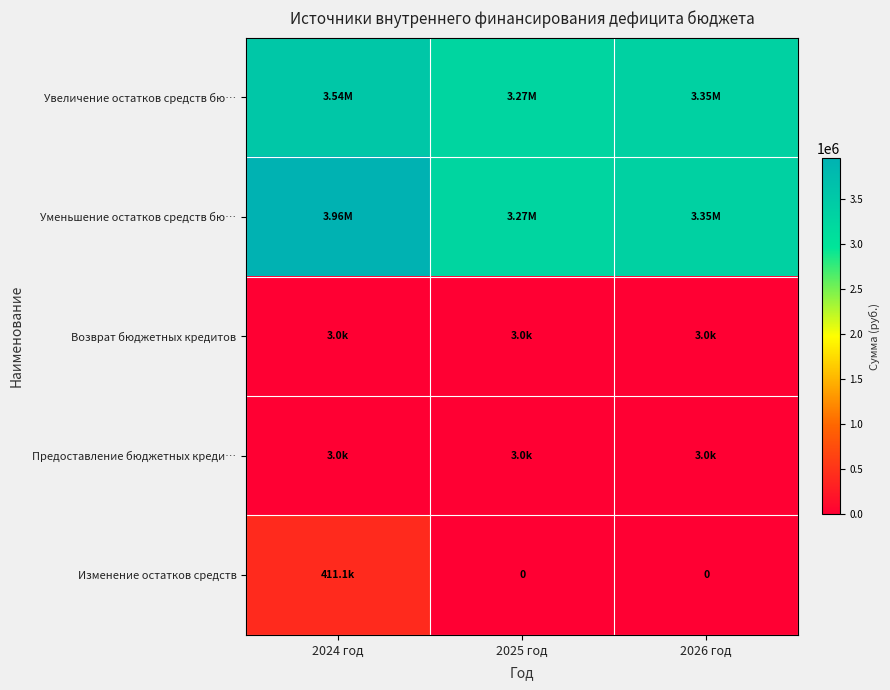

Rank the categories by Изменение остатков средств value from lowest to highest.

2025 год, 2026 год, 2024 год